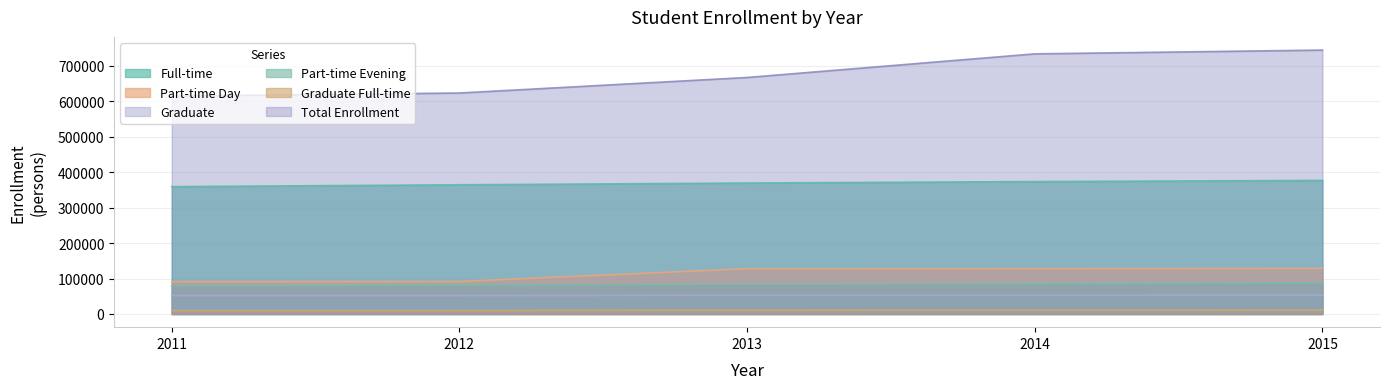

True or false: Full-time and Total Enrollment cross at least once.

False